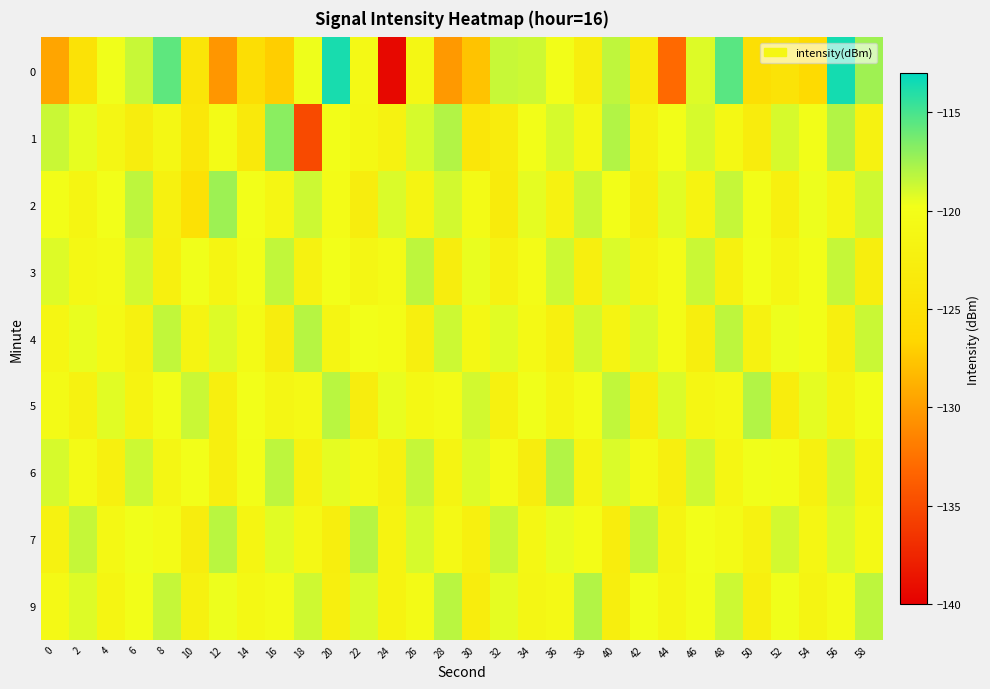

What is the difference between the highest and lowest values at 48?

6.7